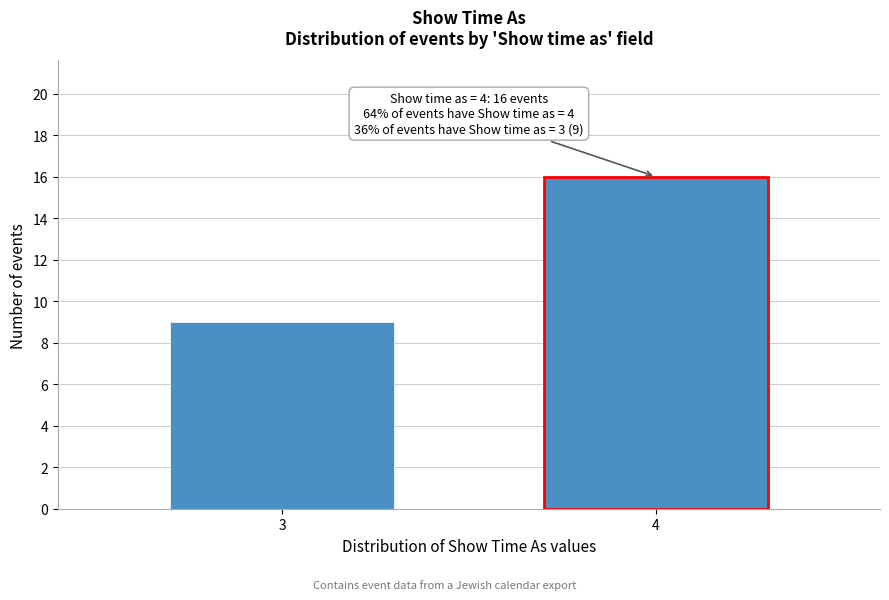

Reading left to right, list all the values displayed in this chart.

3=9	4=16